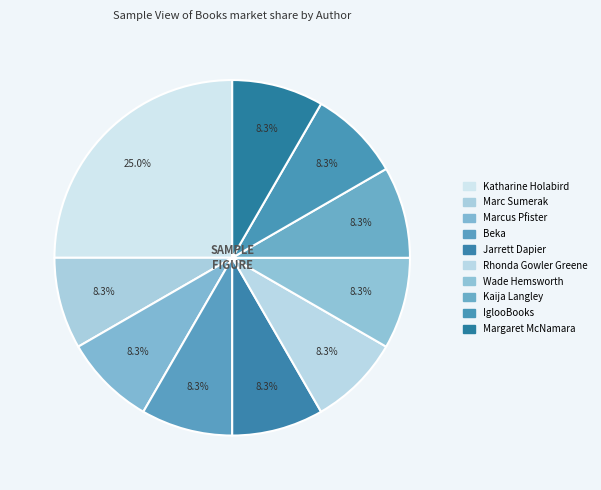

To the nearest percent, what is the difference between the largest and smallest slice percentages?

17%